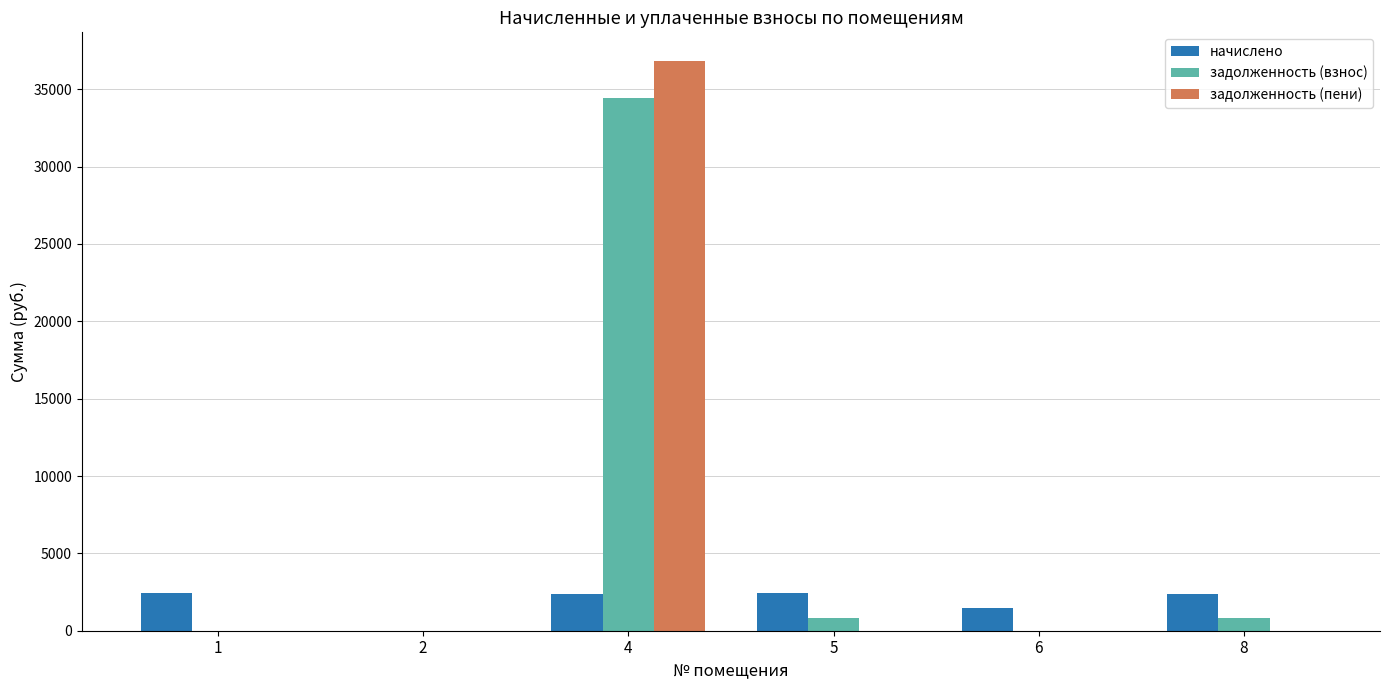

Which label corresponds to the largest value in the chart?

4